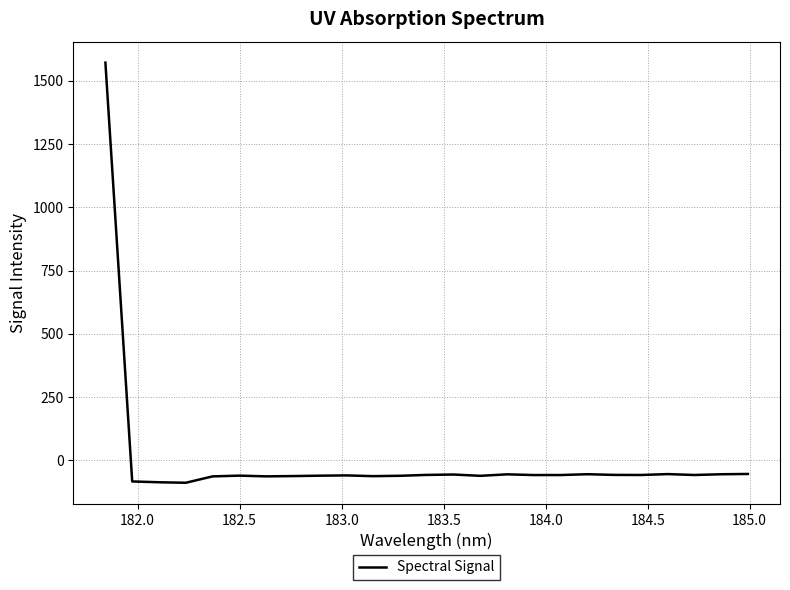

What is the minimum value shown in the chart?

-88.5